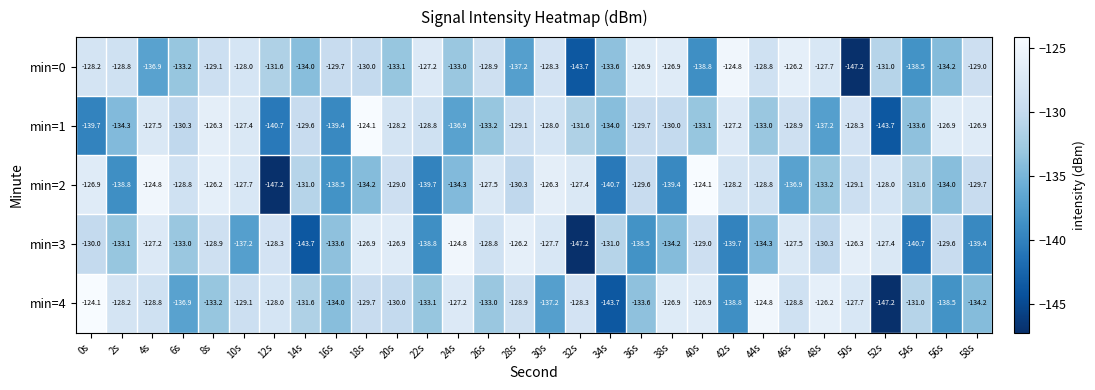

How many series are shown in this chart?

5